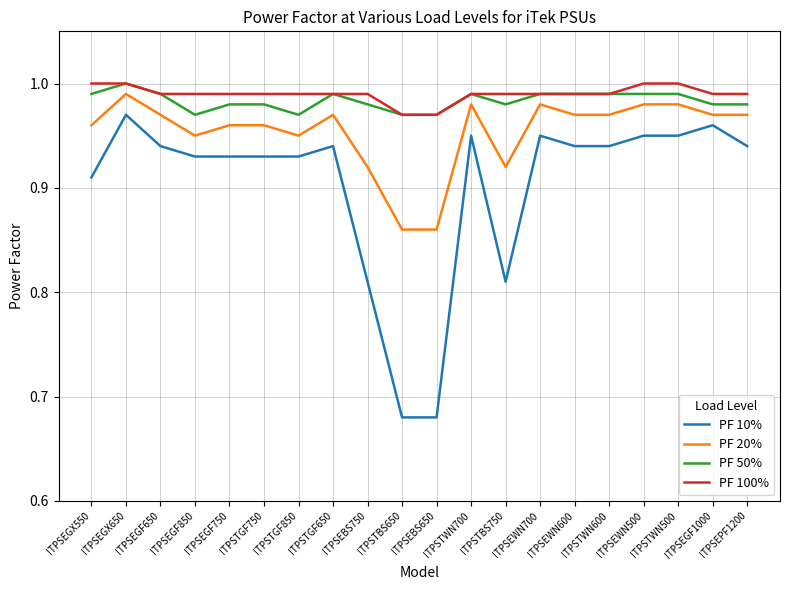

Where is the first local minimum for PF 50%?

ITPSEGF850